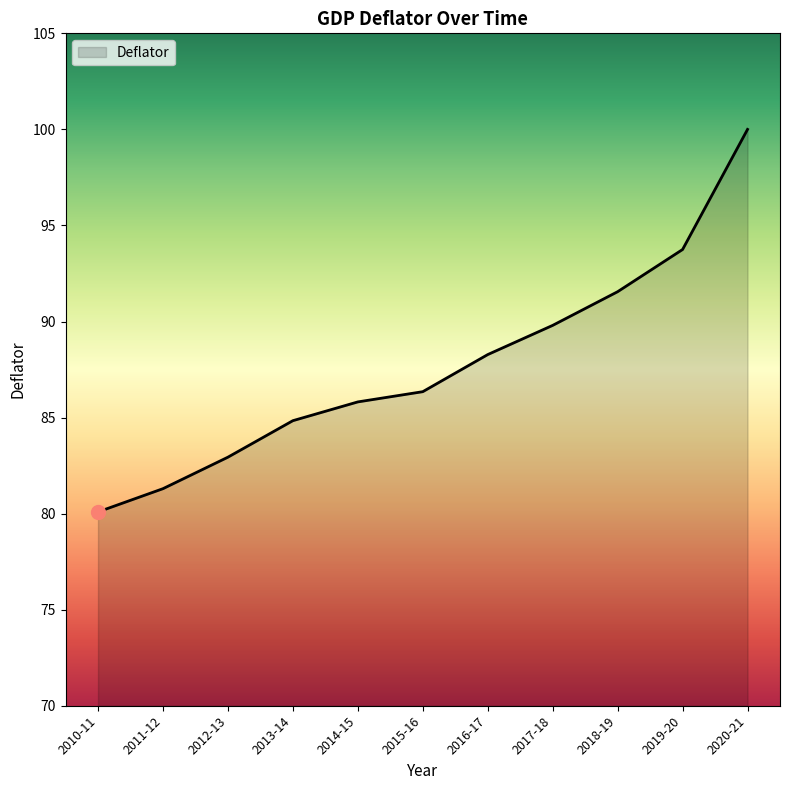

What is the difference between the second highest and second lowest values?

12.4